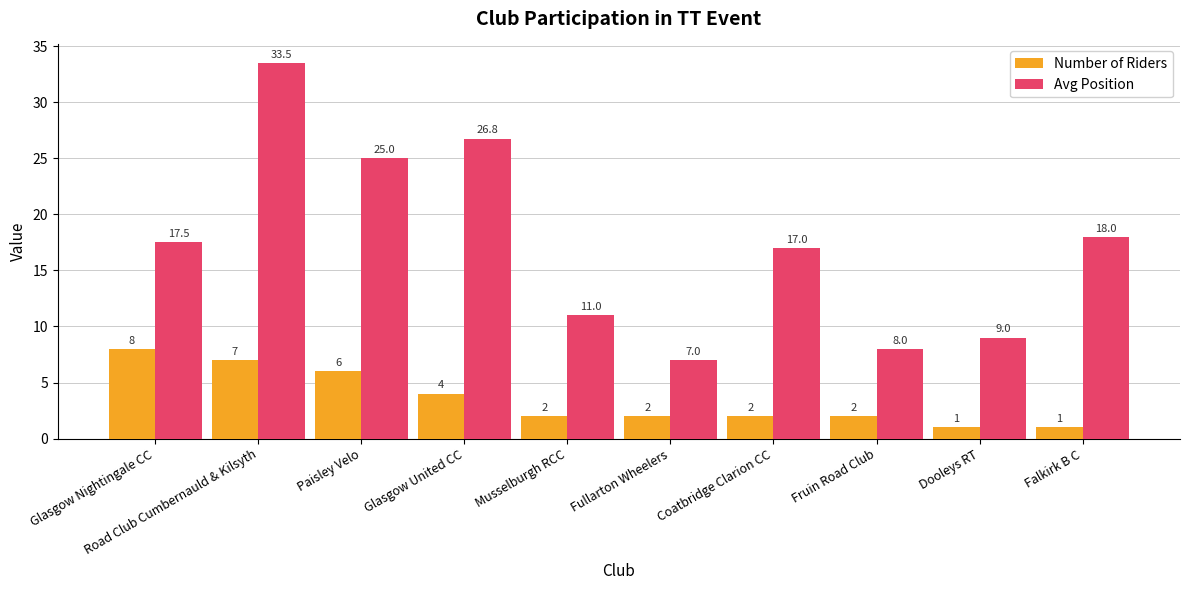

What is the minimum value for Avg Position?

7.0